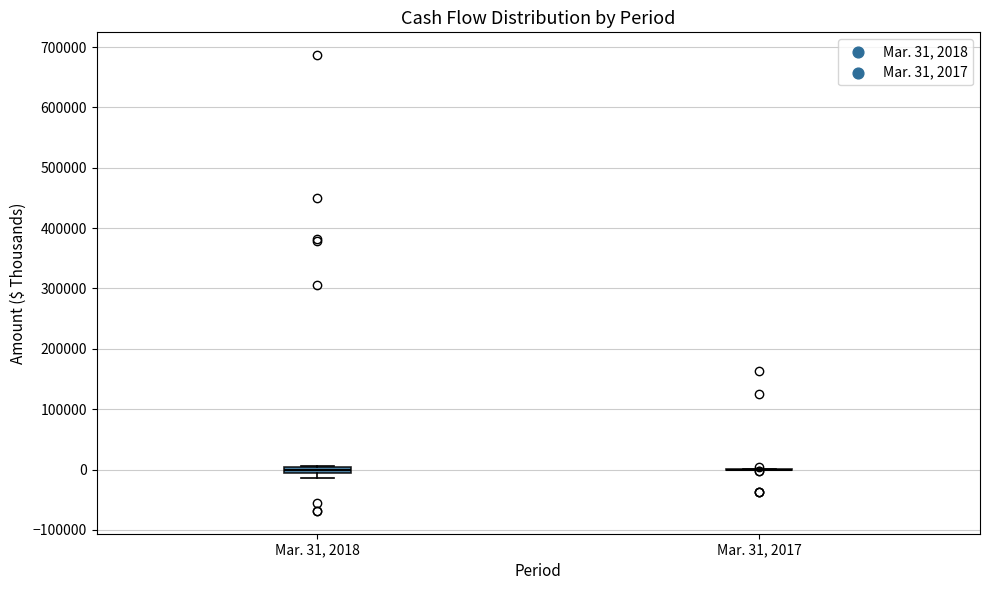

Where is the upper edge of the box for Mar. 31, 2018 on the y-axis? The values are not printed on the chart, so give them approximately, as read against the axis.

0